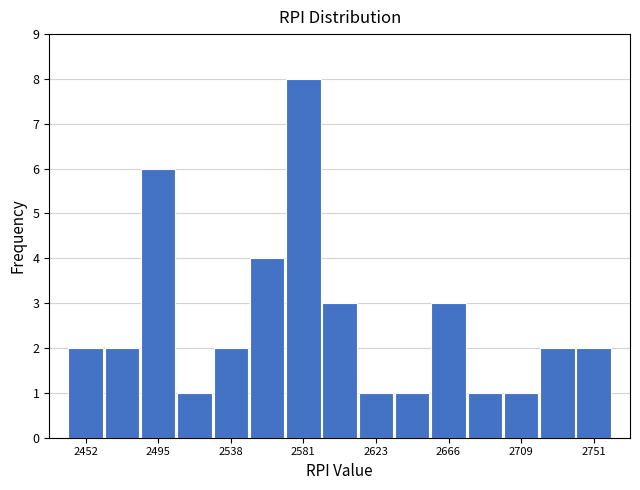

Reading left to right, transcribe this chart: for each bar, give the range it covers on the x-axis and its height. Neither the bar edges nor the heights are printed on the chart, so give them approximately, as read against the axes.

2440 to 2465: 2
2465 to 2485: 2
2485 to 2505: 6
2505 to 2530: 1
2530 to 2550: 2
2550 to 2570: 4
2570 to 2590: 8
2590 to 2615: 3
2615 to 2635: 1
2635 to 2655: 1
2655 to 2675: 3
2675 to 2700: 1
2700 to 2720: 1
2720 to 2740: 2
2740 to 2765: 2